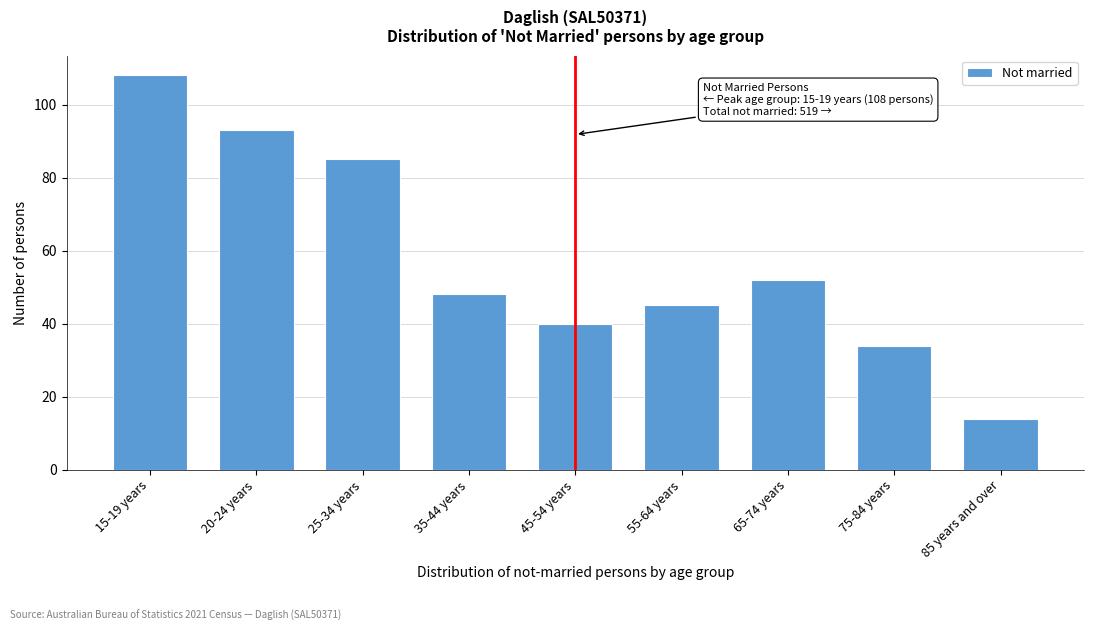

Reading left to right, extract all data points from this chart.

108	93	85	48	40	45	52	34	14